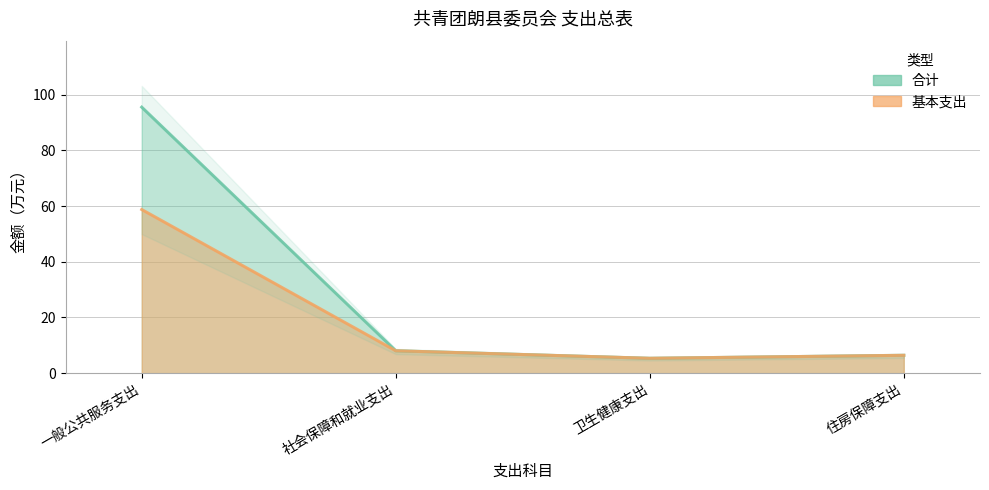

Which category has the highest value in the 合计 series?

一般公共服务支出